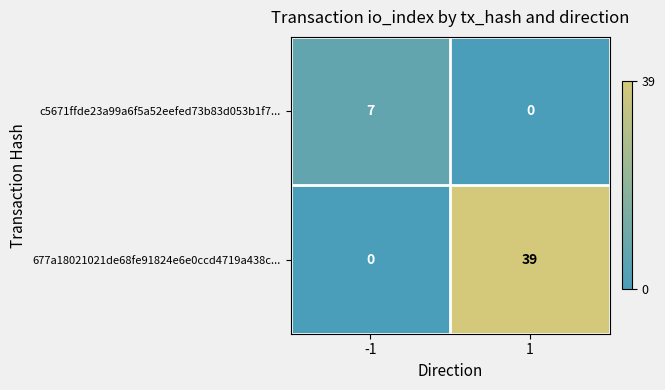

Which series has the largest total across all categories?

677a18021021de68fe91824e6e0ccd4719a438c...